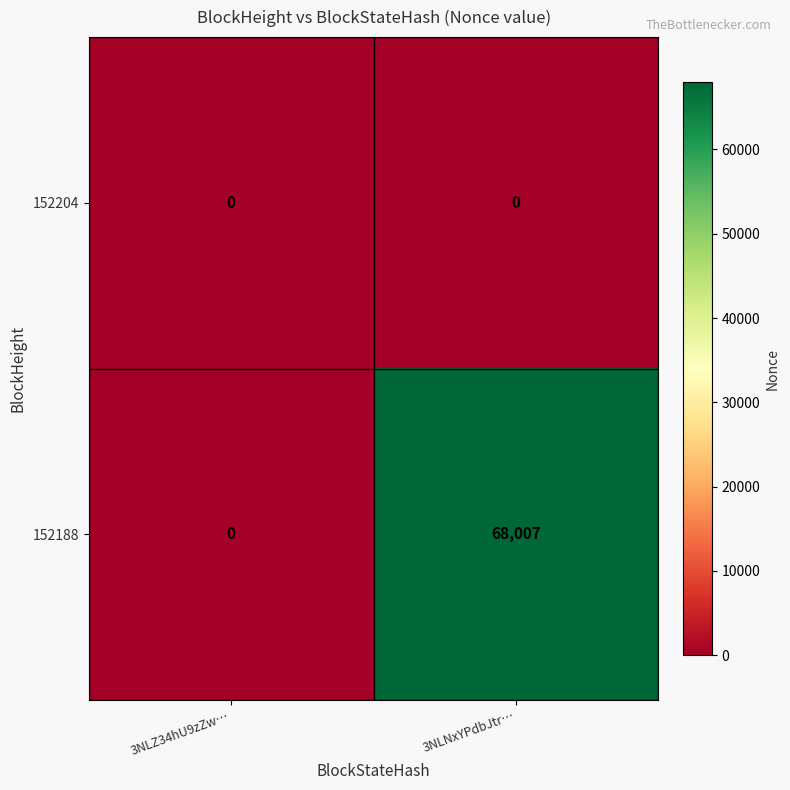

At how many categories does at least one series exceed 67014?

1